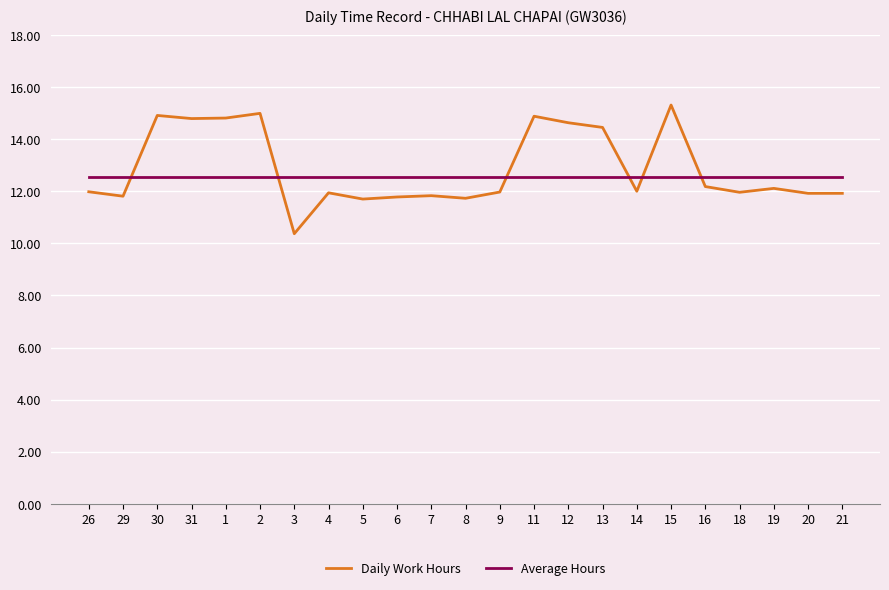

What position from the right is 14?

7